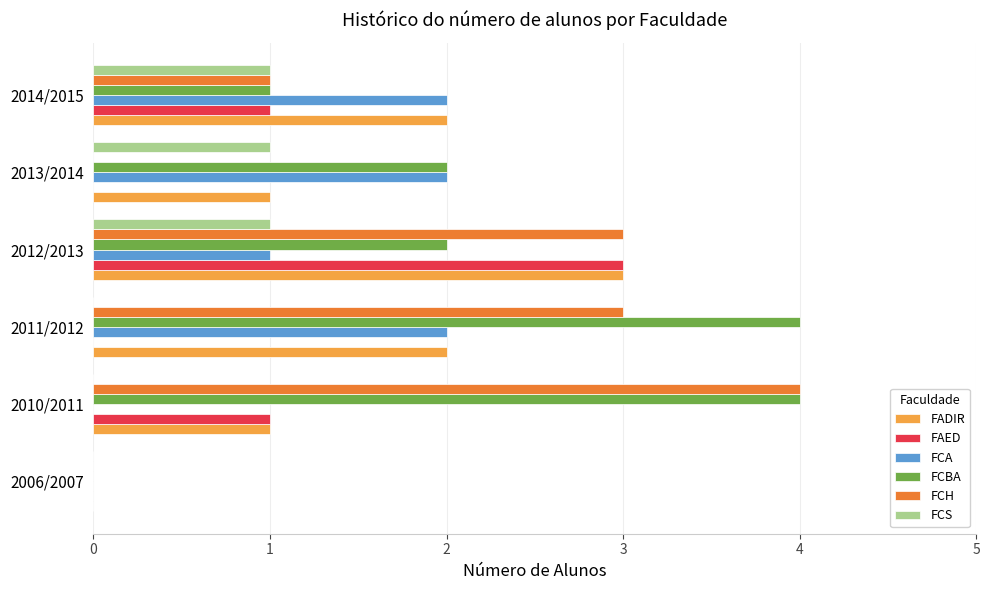

What are all the series names shown in the legend?

FADIR, FAED, FCA, FCBA, FCH, FCS